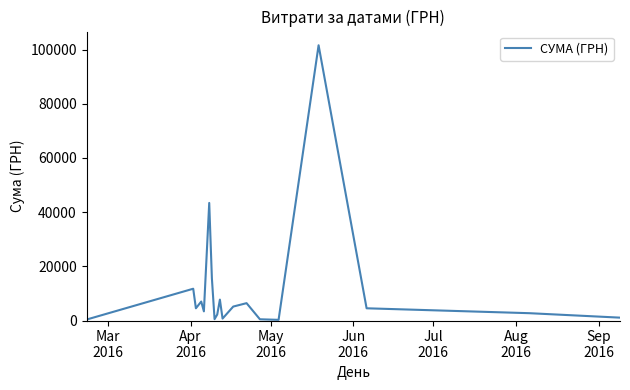

How many interior local peaks (higher than both neighbors) does the data have?

6